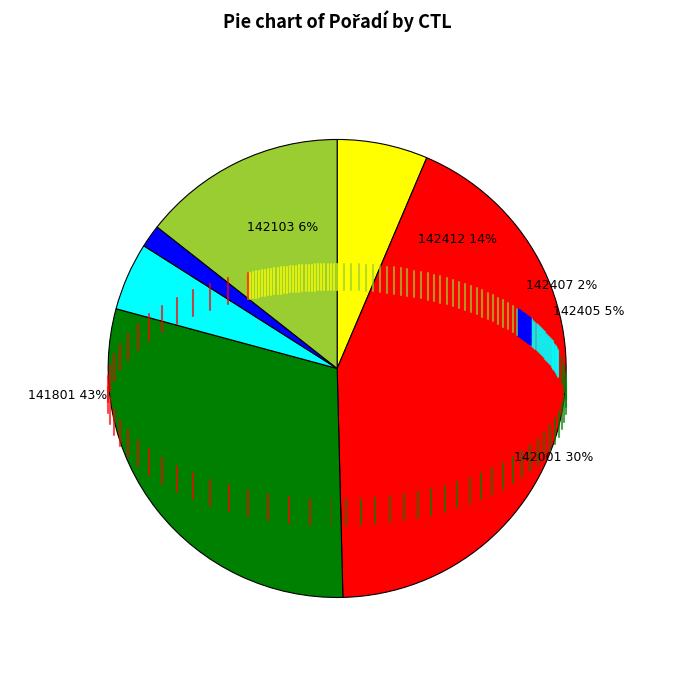

Which slice is the largest?

141801